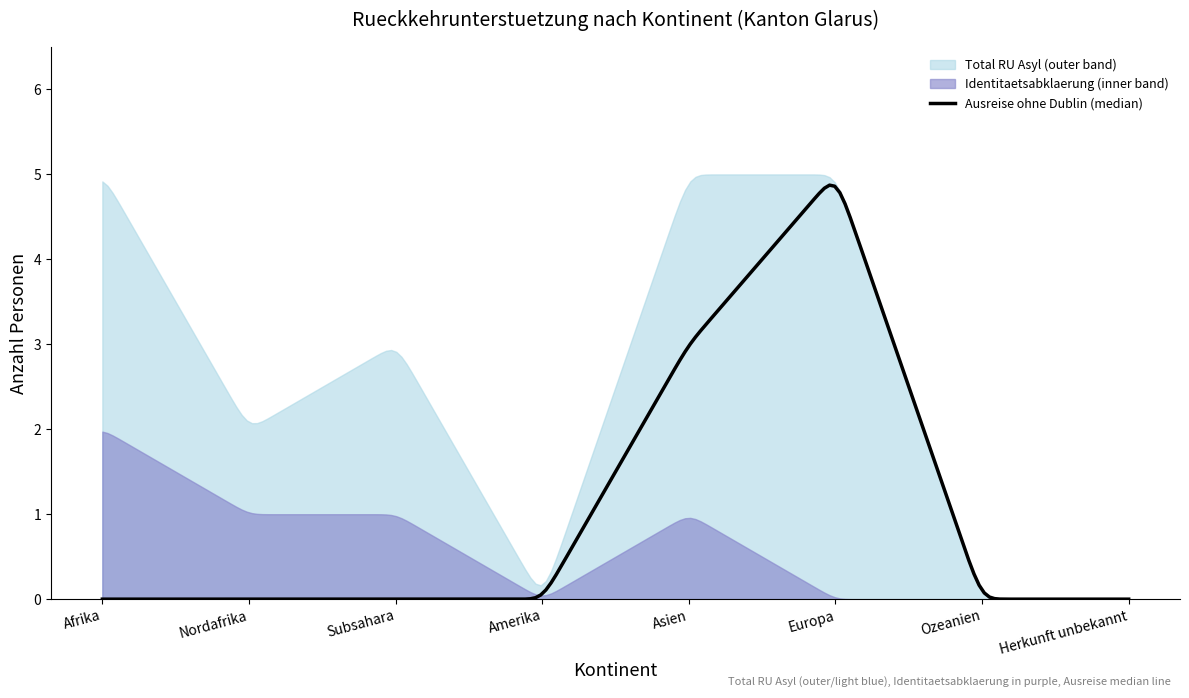

True or false: Total RU AIG and Identitaetsabklaerung Asyl cross at least once.

False